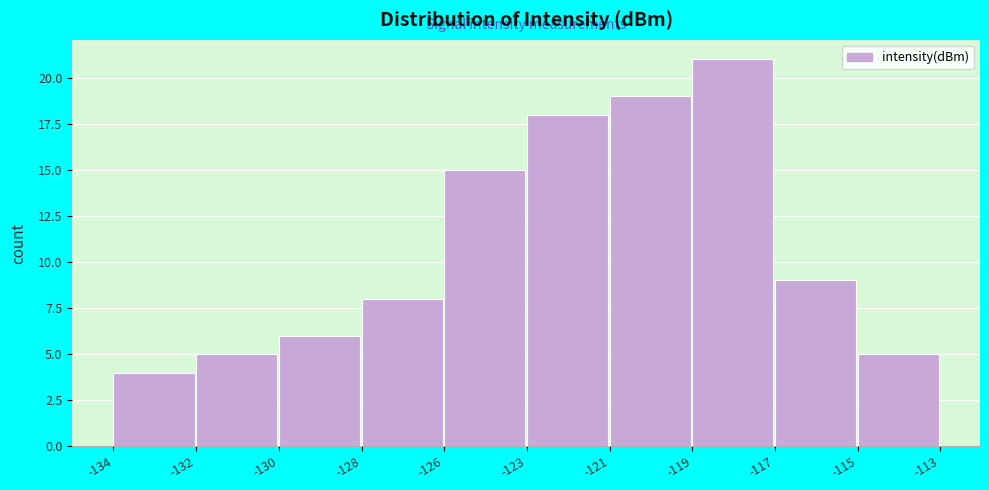

Reading left to right, list all the values displayed in this chart.

4	5	6	8	15	18	19	21	9	5